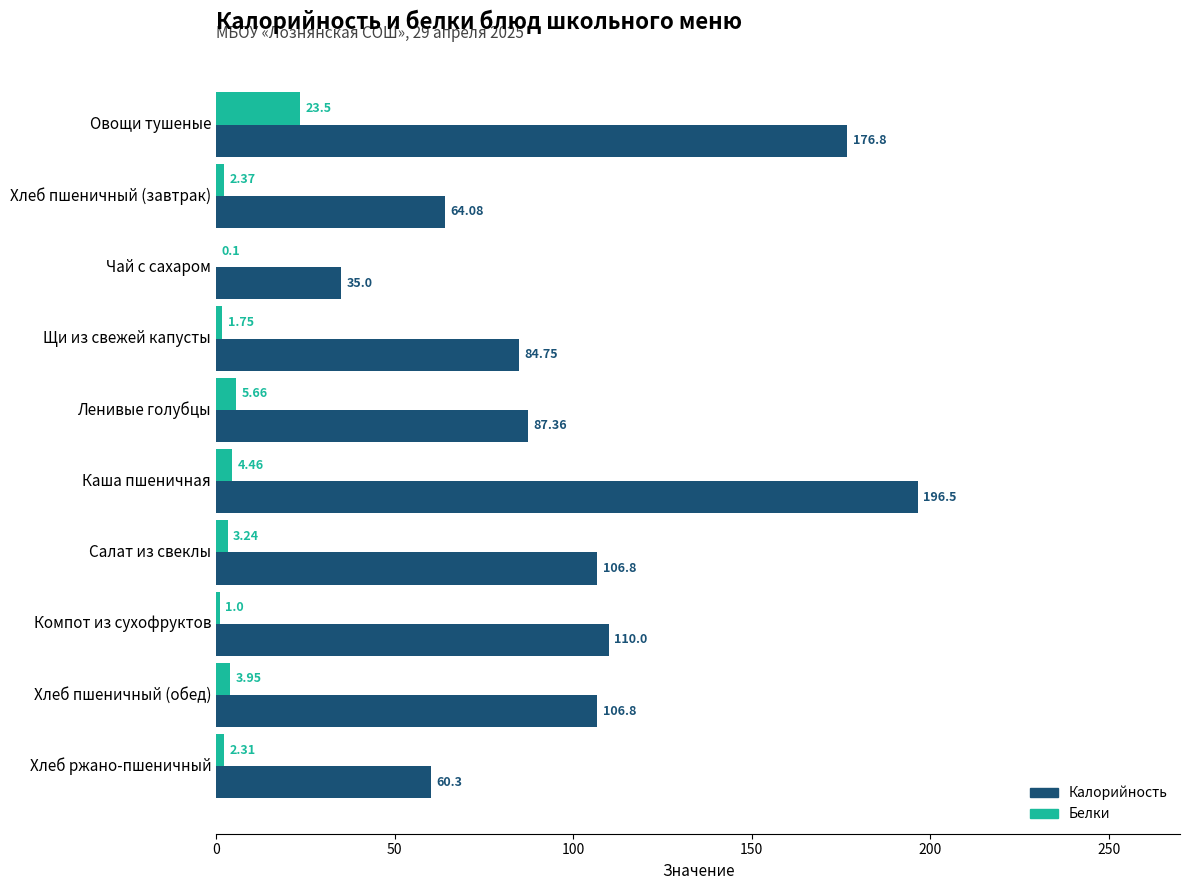

Where is Калорийность nearest to the value 115?

Компот из сухофруктов